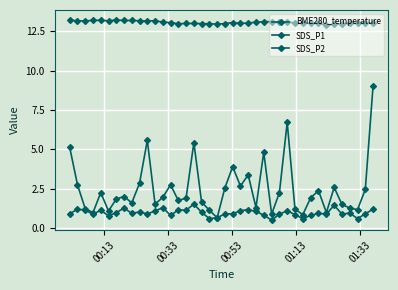

What is the sum of all SDS_P2 values?

38.8